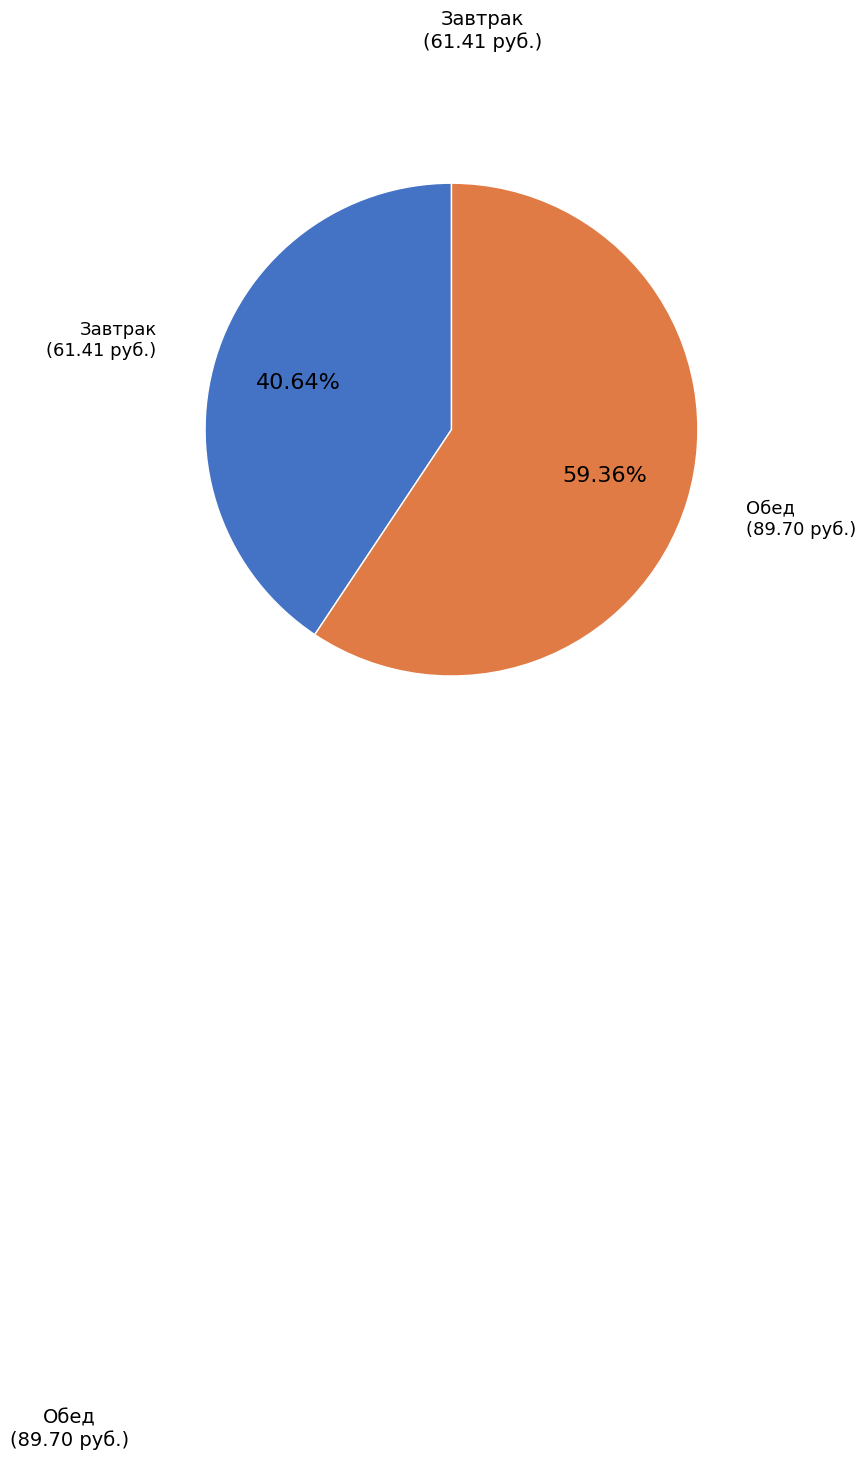

Which category has the biggest portion of the pie?

Обед